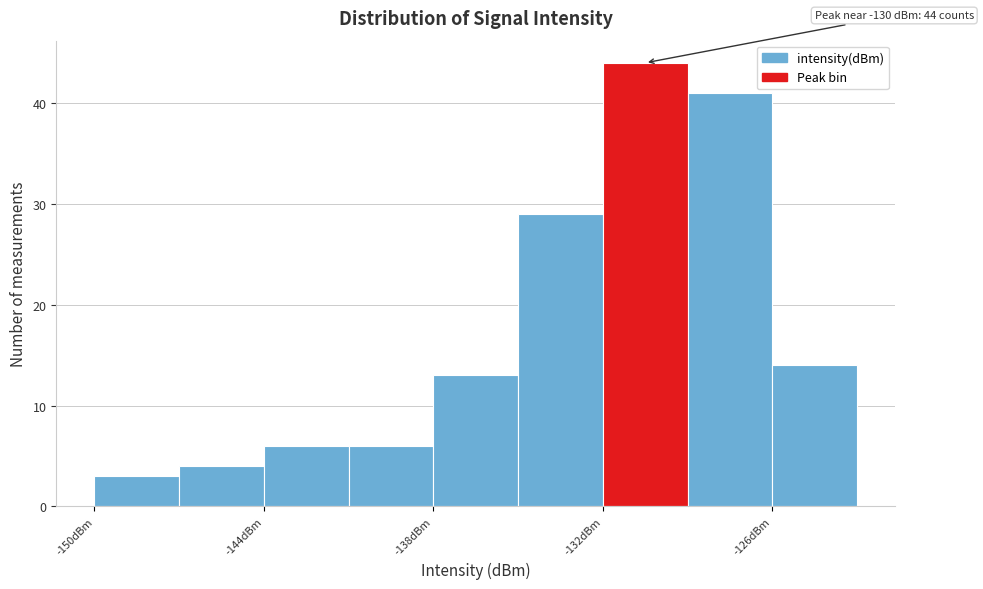

Around what value on the x-axis is the tallest bar? Give the approximate position of its centre, as read against the axis.

-130